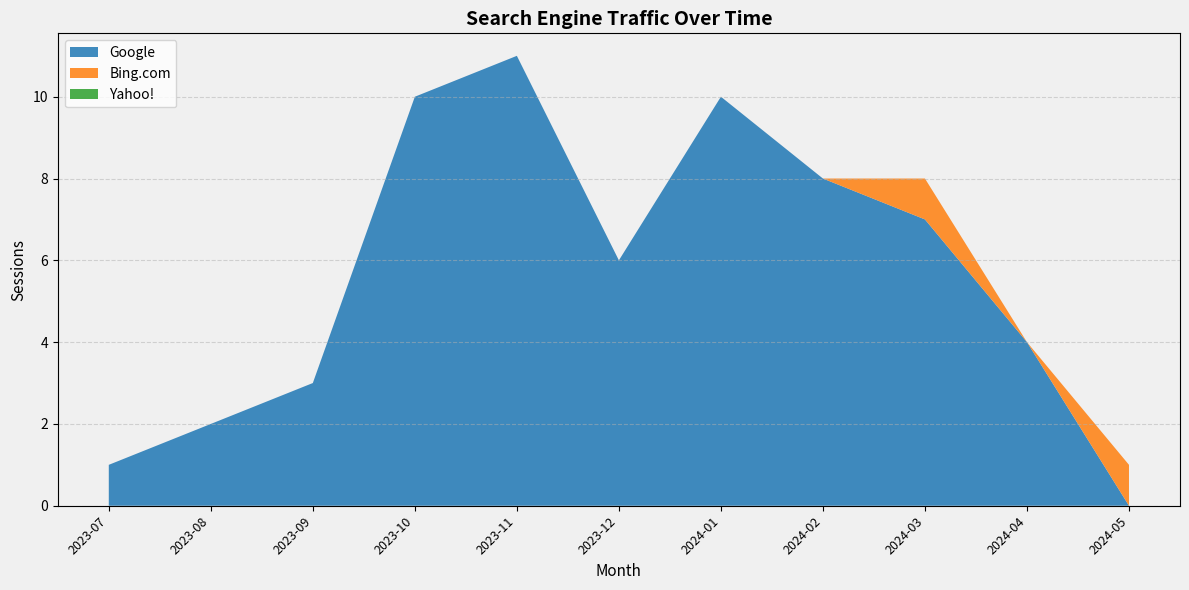

What is the total value across all series at 2024-03?

8